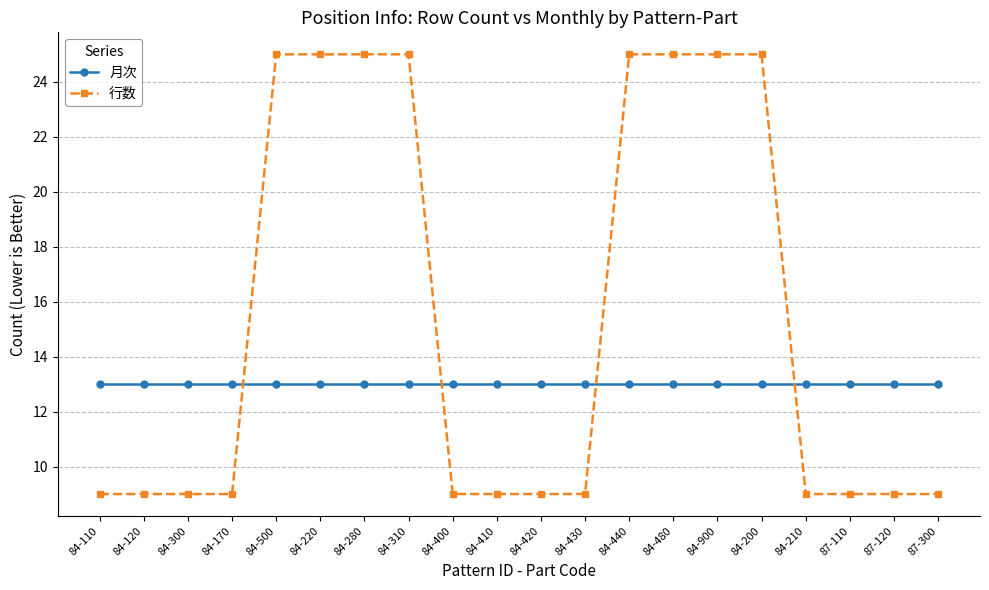

What is the maximum value shown in the chart?

25